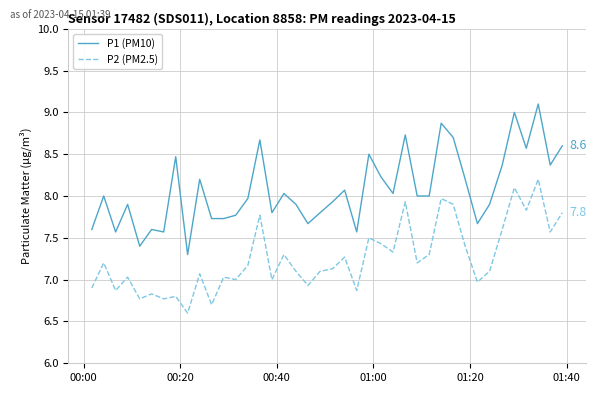

Which series has the largest total across all categories?

P1 (PM10)